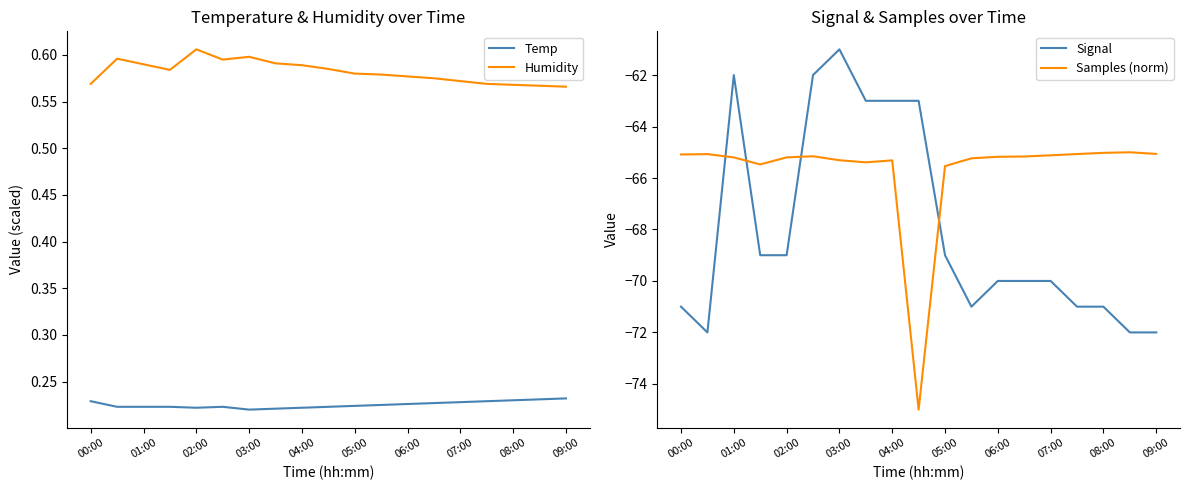

True or false: Signal has more than 2 points higher than both neighbors.

False